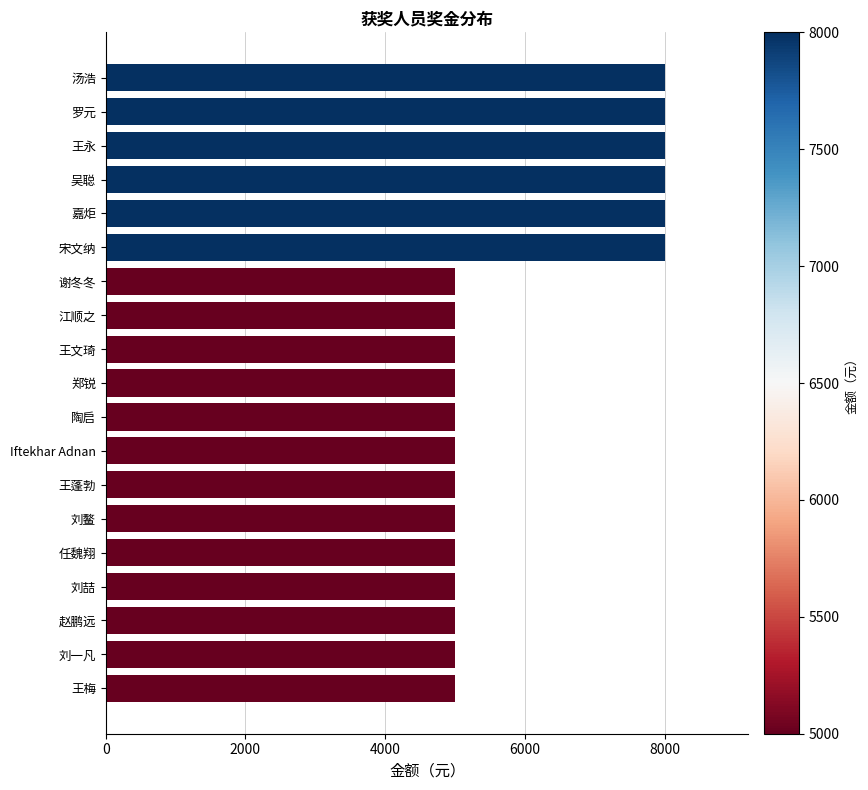

The value at 刘一凡 is 5000. True or false?

True